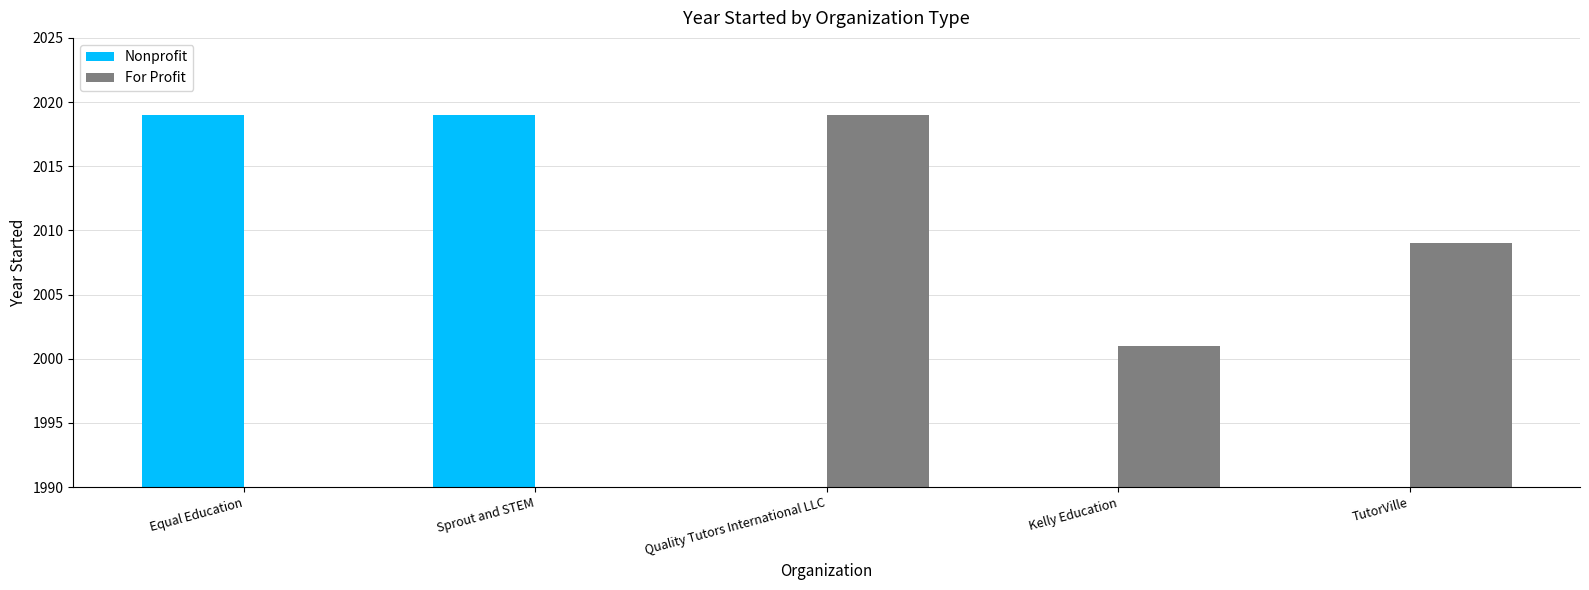

List the labels in order of For Profit value, smallest first.

Equal Education, Sprout and STEM, Kelly Education, TutorVille, Quality Tutors International LLC